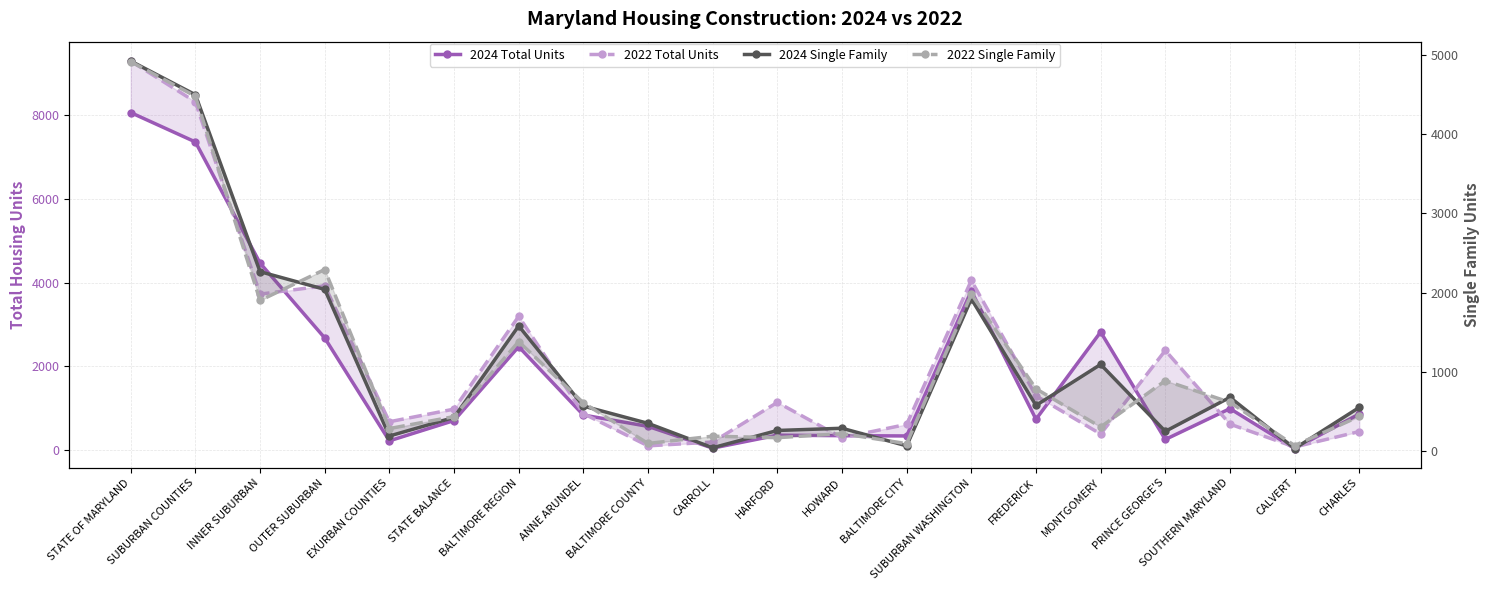

True or false: 2024 Total Units has a value of 1001 at BALTIMORE COUNTY.

False